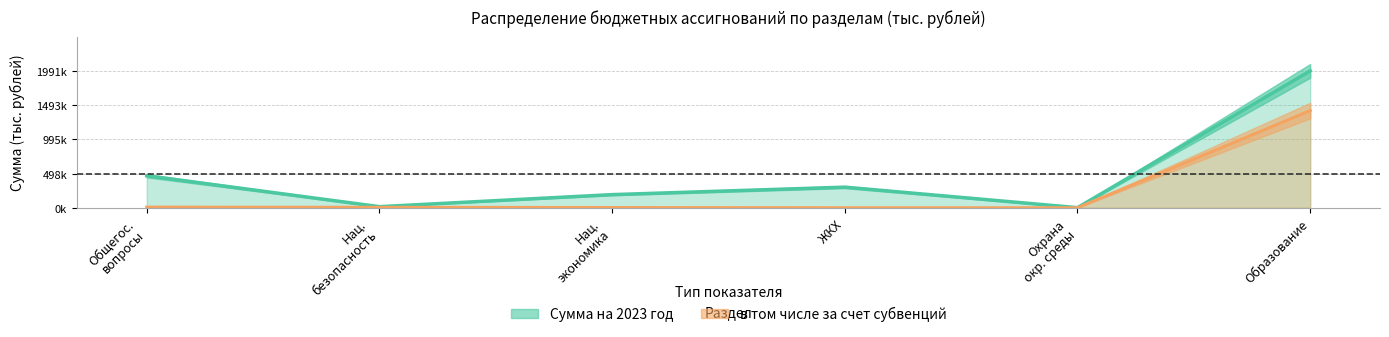

At Нац. безопасность, list the series in order from smallest to largest.

в том числе за счет субвенций, Сумма на 2023 год